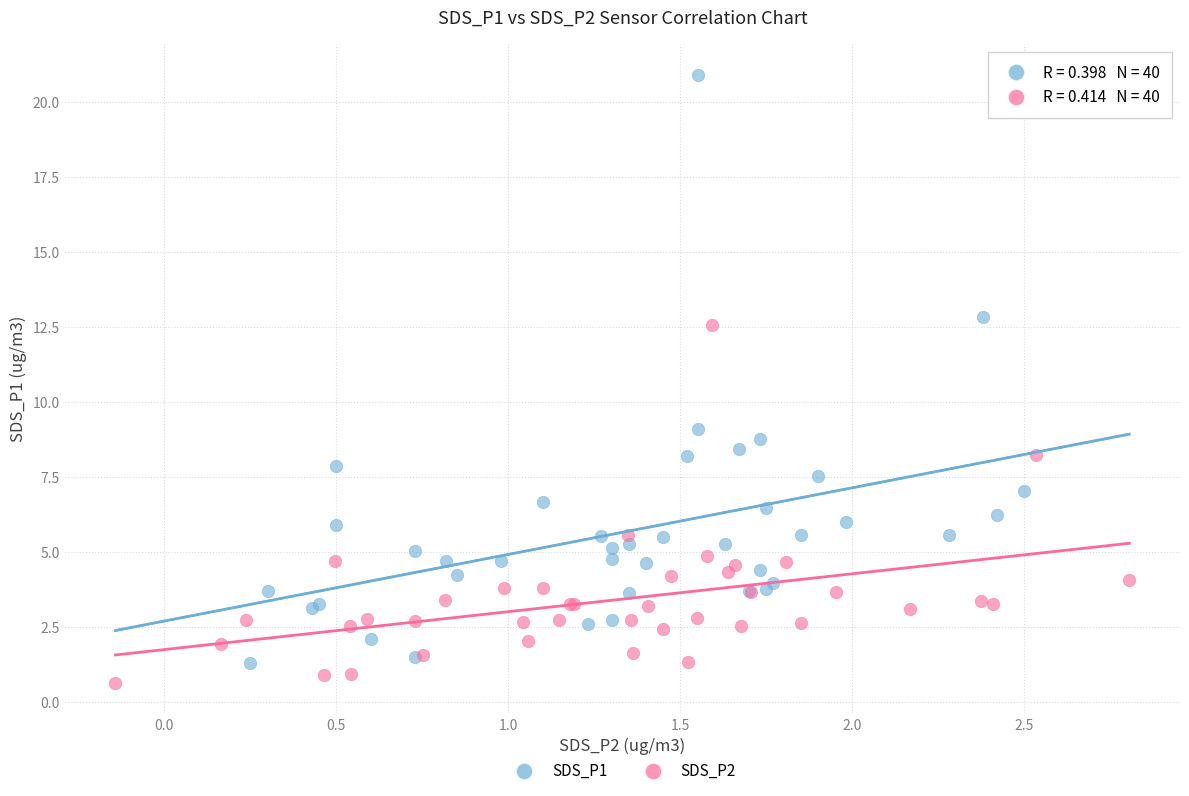

Which series has the widest spread of Y values?

SDS_P1